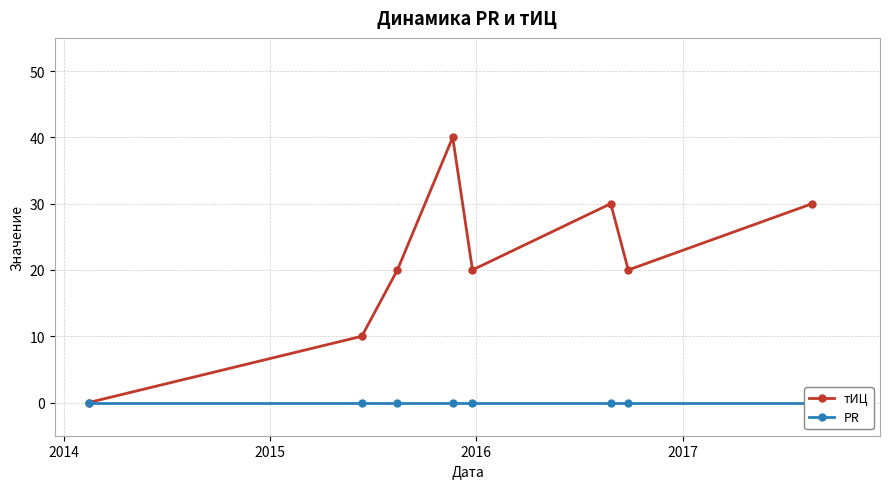

Which series has the largest total across all categories?

тИЦ